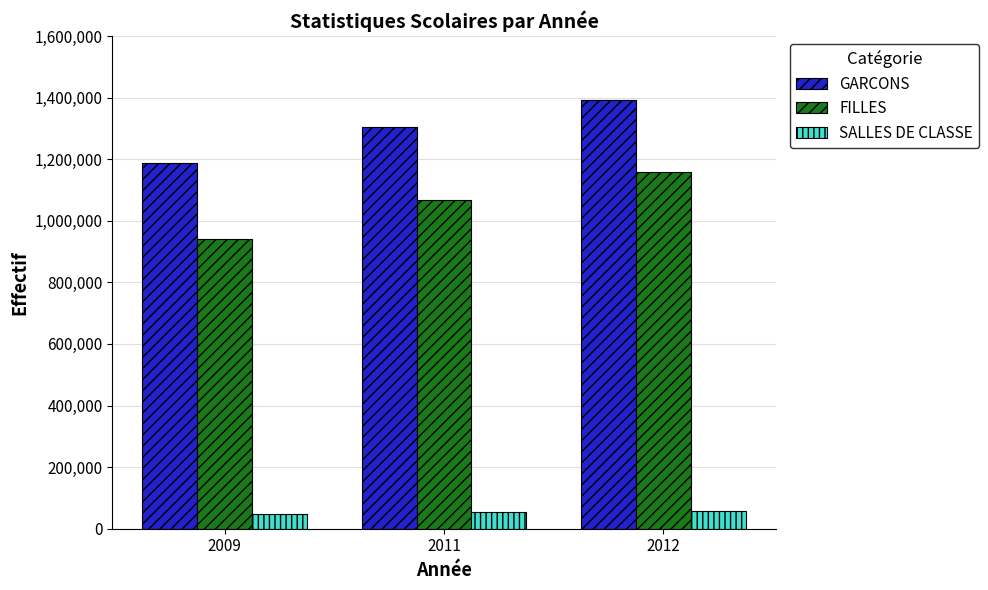

Between 2009 and 2012, which series saw the biggest shift?

FILLES